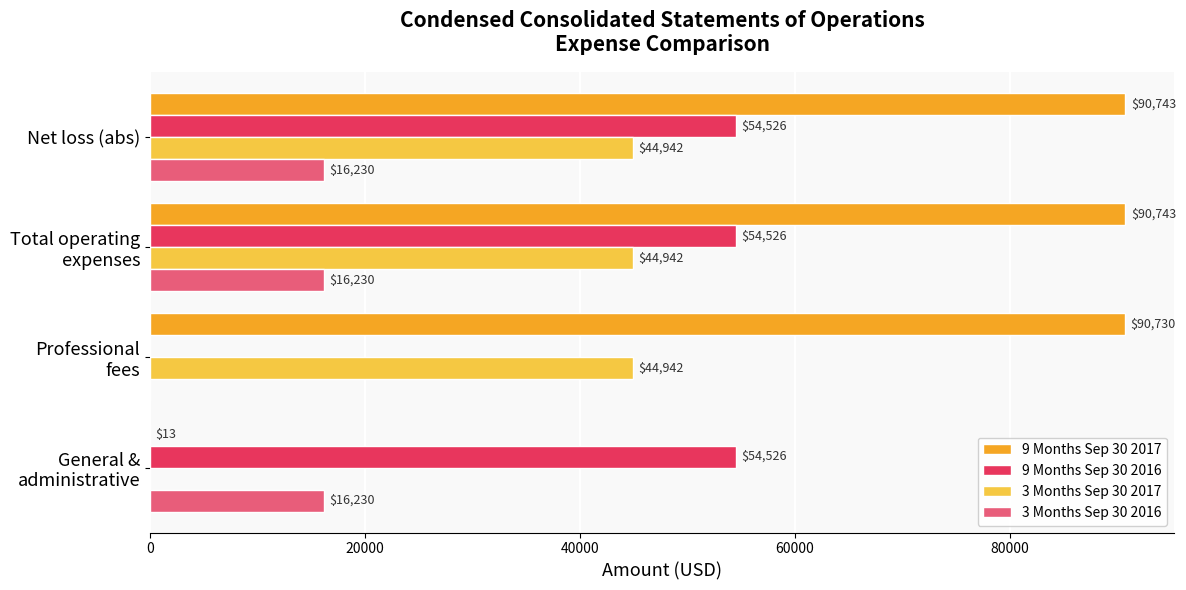

The 3 Months Sep 30 2016 series shows 16230 at Net loss (abs). True or false?

True